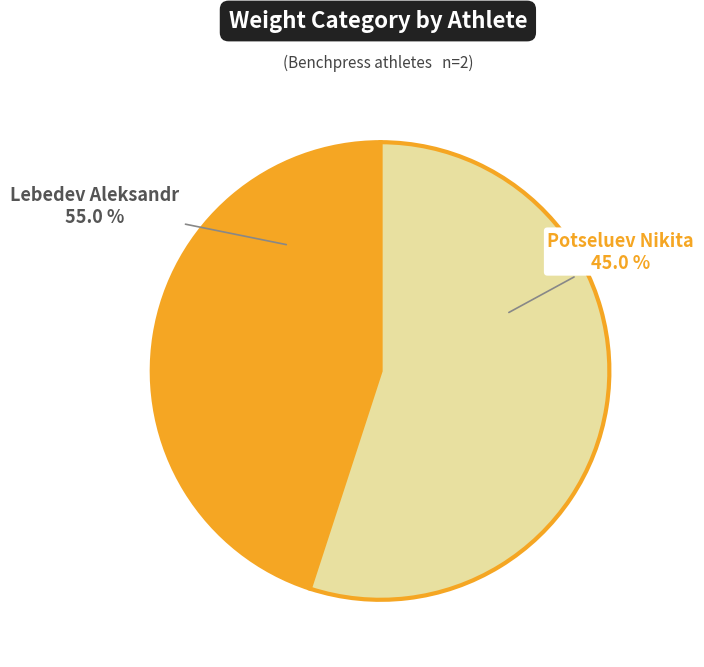

Between Potseluev Nikita and Lebedev Aleksandr, which is larger?

Lebedev Aleksandr